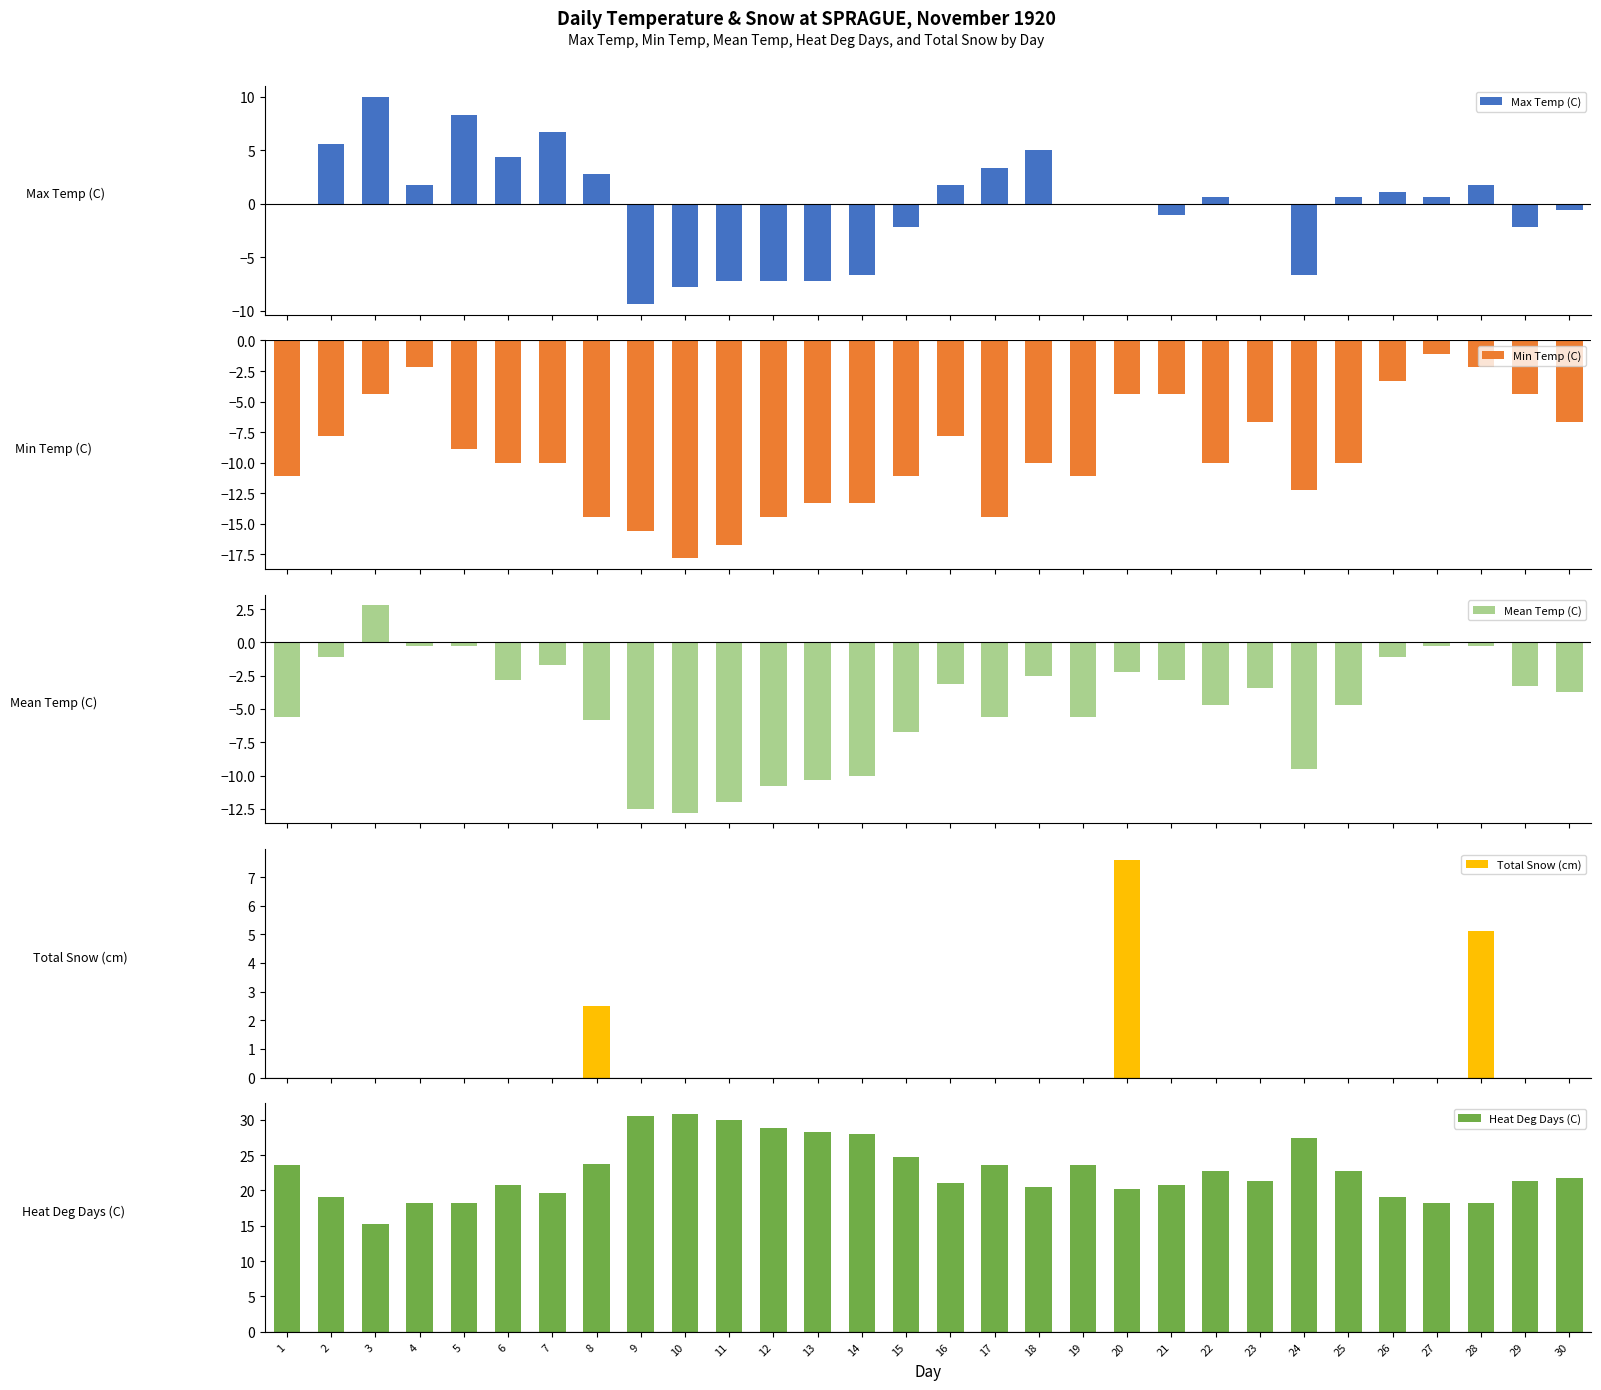

At which label does Heat Deg Days (C) first exceed 21?

1